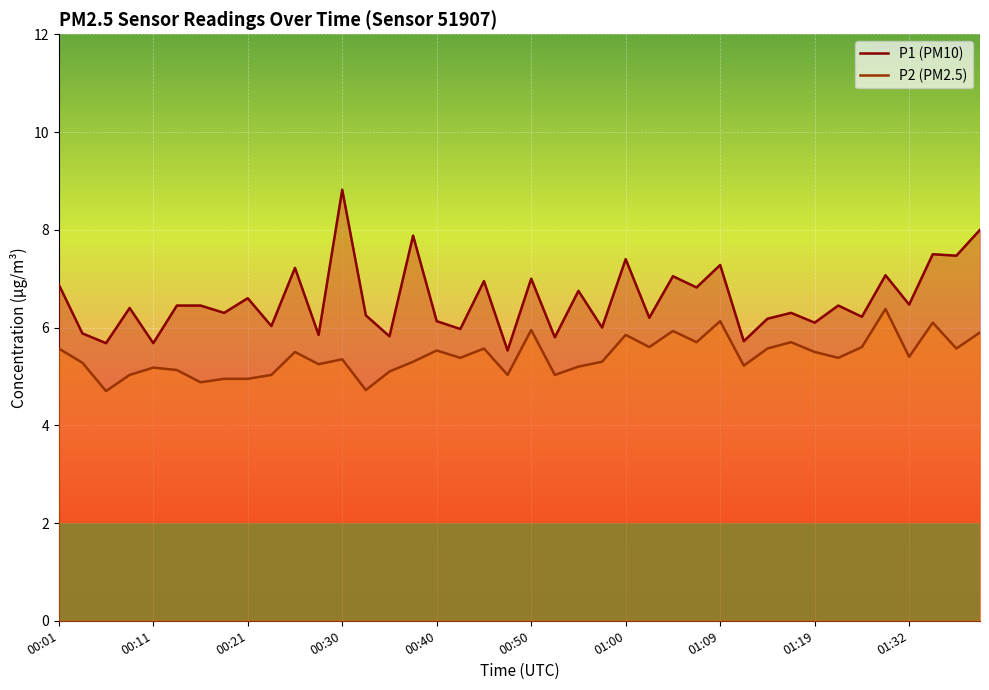

At how many categories does at least one series exceed 4?

40